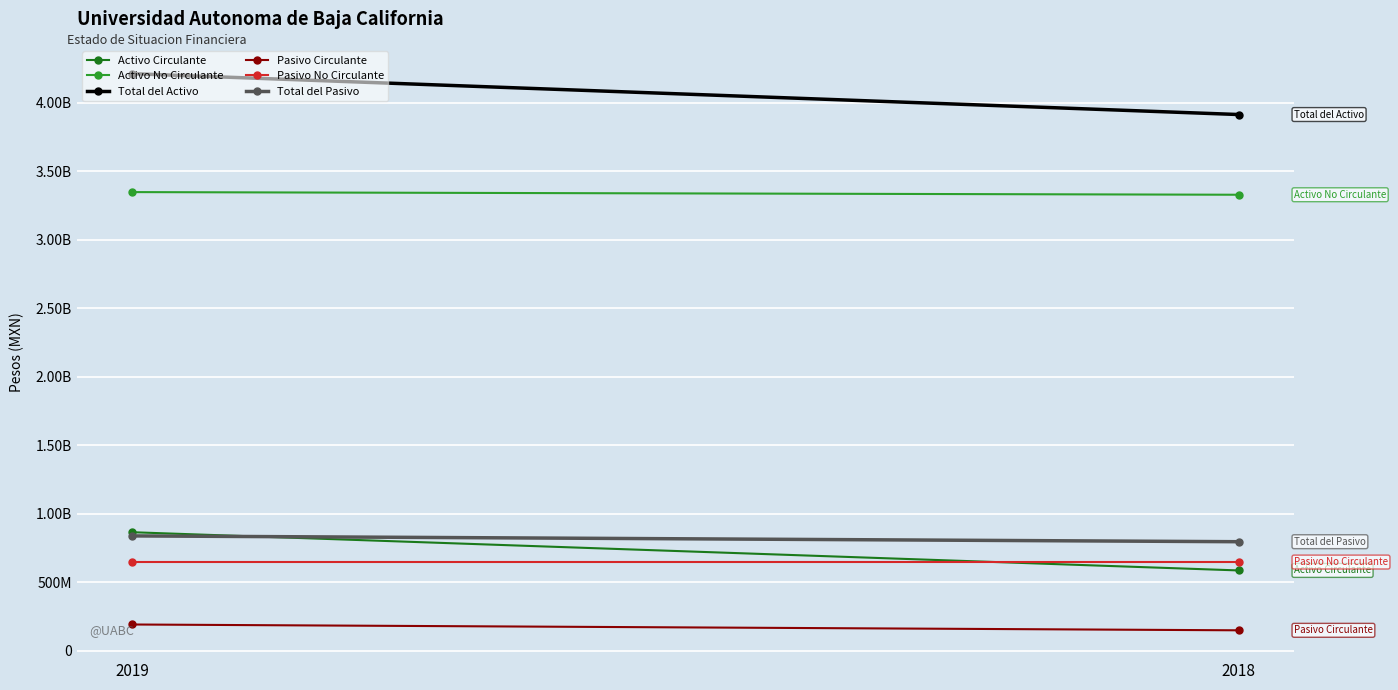

Is this an area chart (filled region under the line)?

No